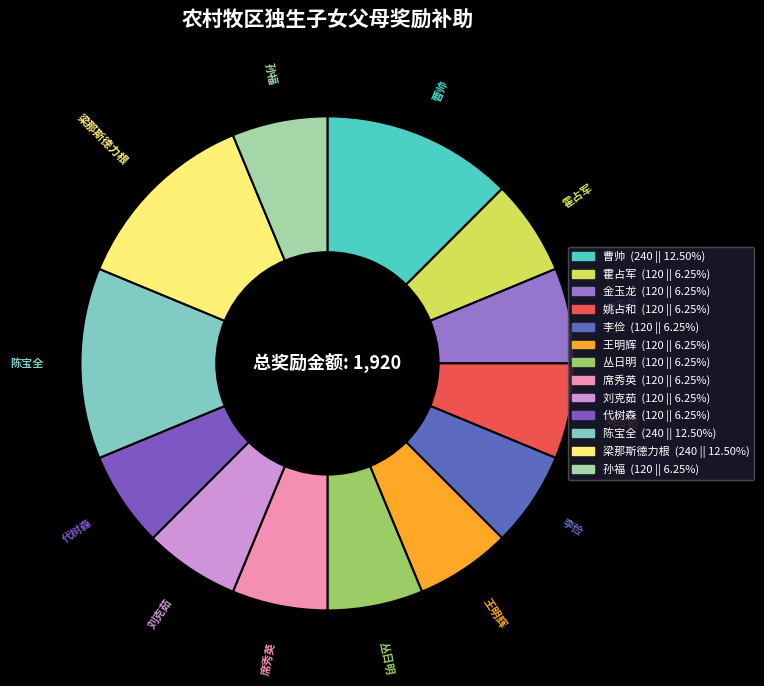

What is the ratio of the value at 席秀英 to the value at 金玉龙?

1.0